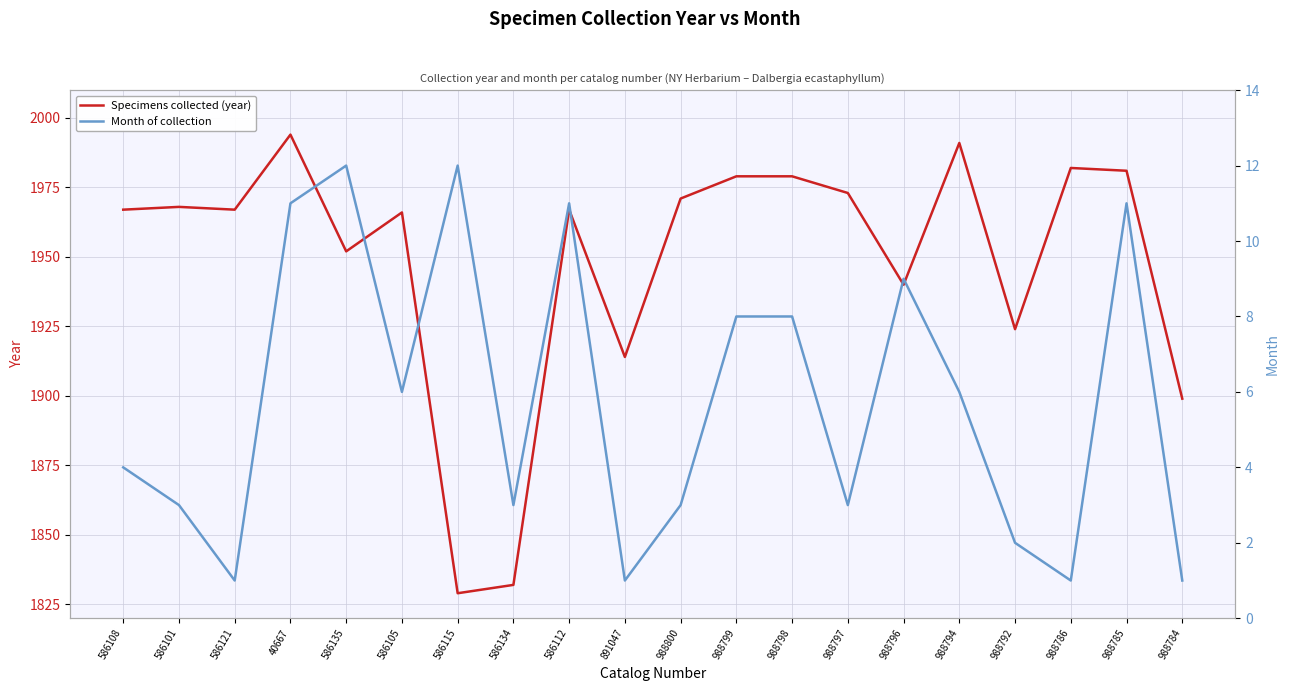

Where is the first local minimum for Month of collection?

586121